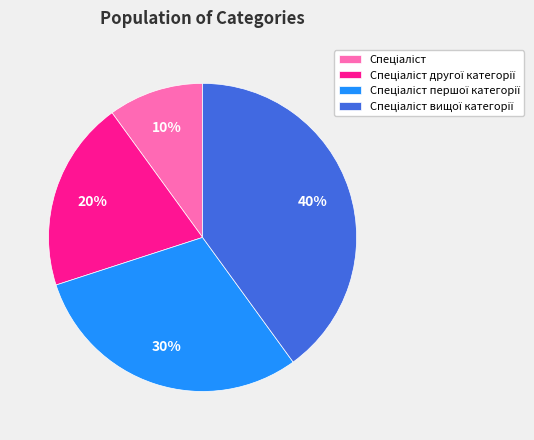

How many segments does this pie chart have?

4